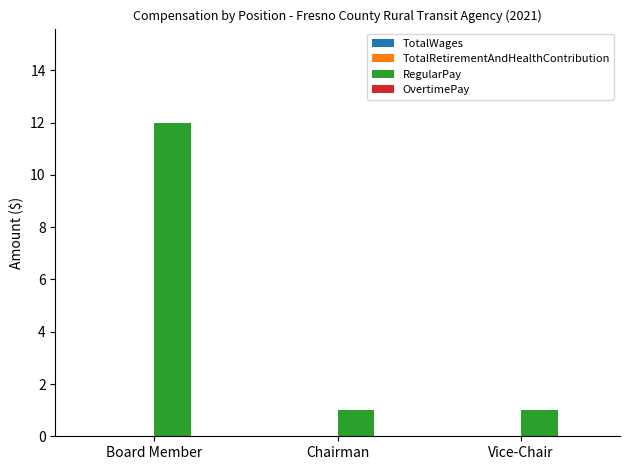

How many distinct data groups are displayed?

1